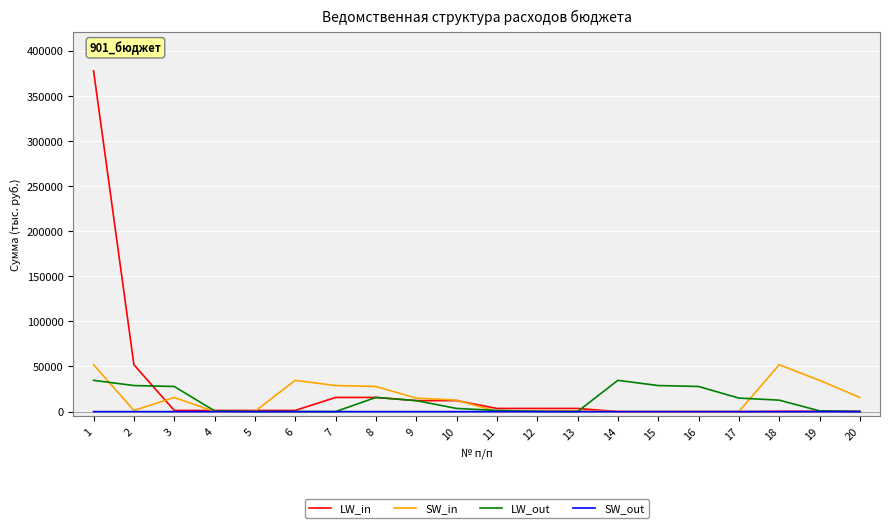

Between 1 and 17, which series saw the biggest shift?

LW_in